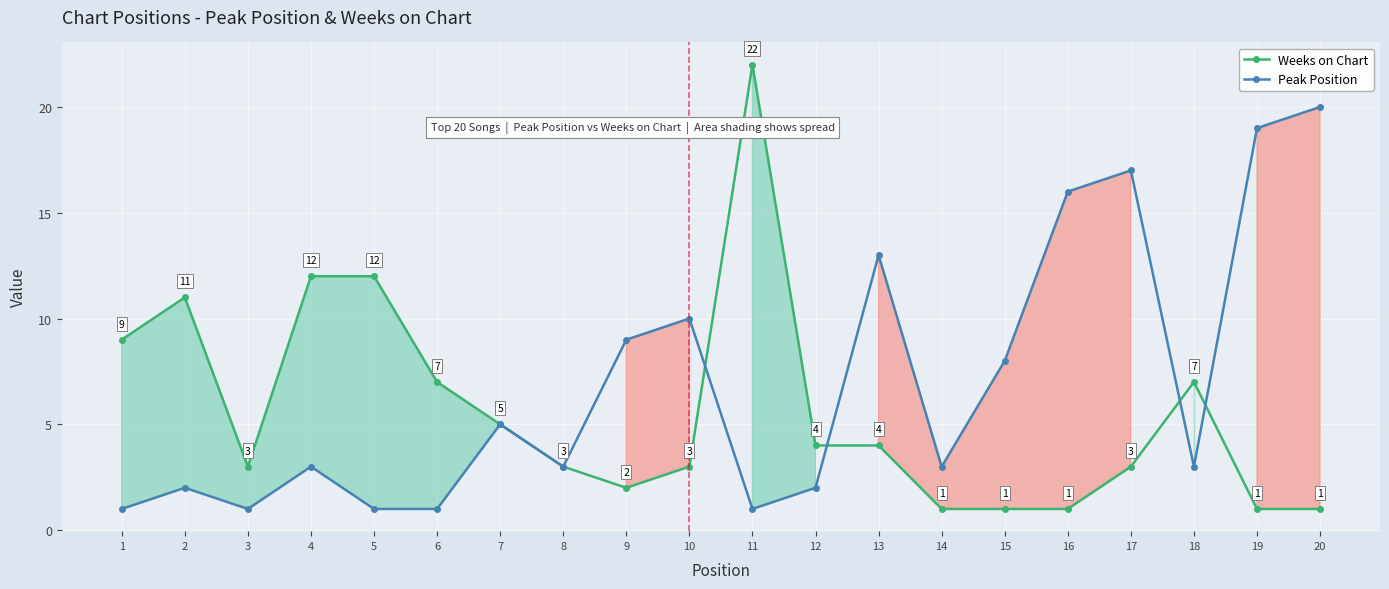

Does the chart display data point markers on the line(s)?

Yes